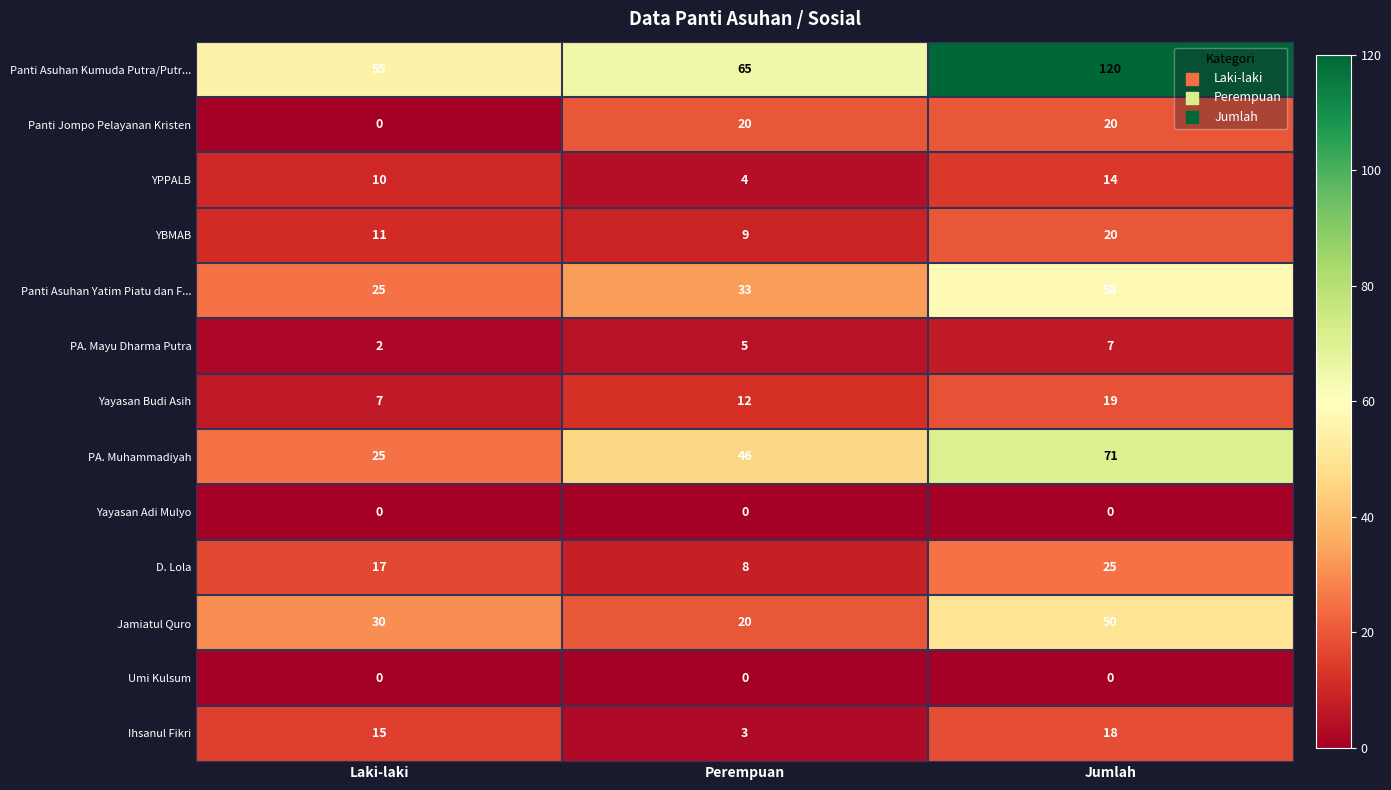

What is the average value of the D. Lola series?

17